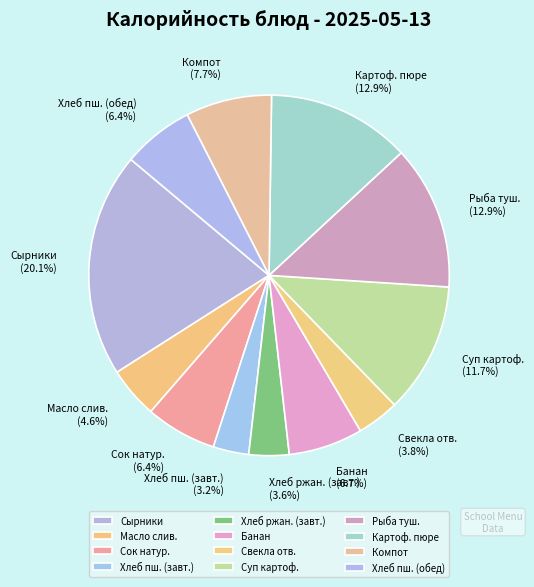

What percentage do Картоф. пюре and Свекла отв. together represent?

16.7%